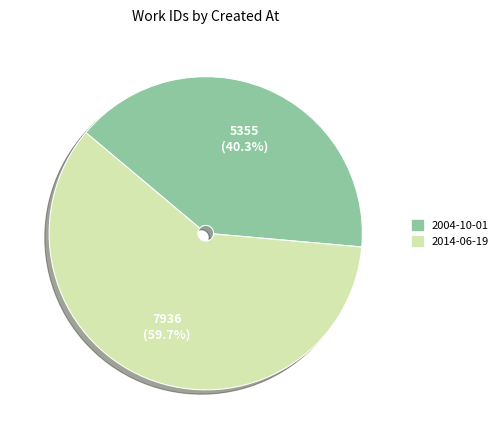

Does any single category account for the majority?

Yes